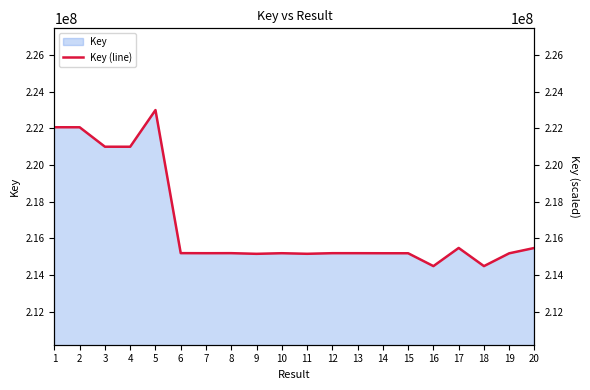

At which category does the data reach its first local valley?

4